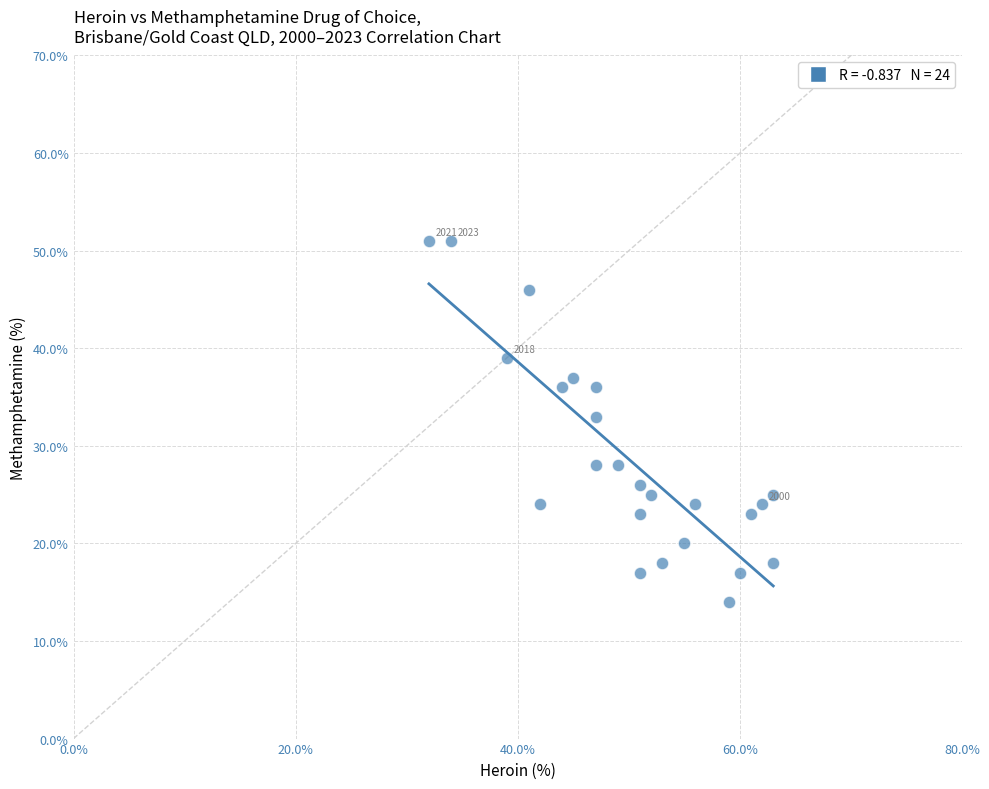

What is the range of Y values (max minus min)?

37